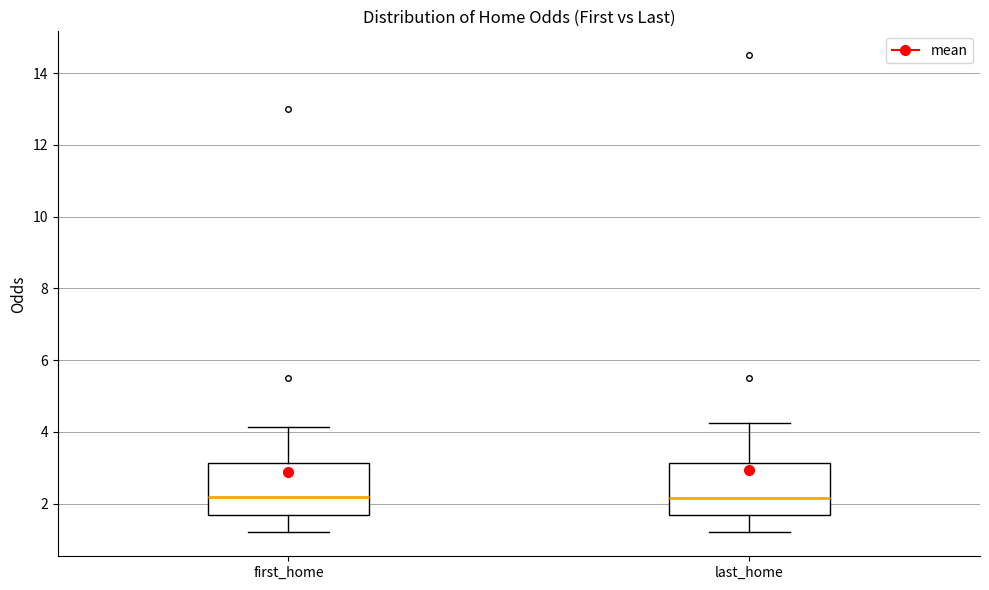

Reading left to right, read every box against the y-axis: the position of its median line, the range the box covers, and the ends of its whiskers. The values are not printed on the chart, so give them approximately, as read against the axis.

first_home: median 2.2, box 1.6 to 3.2, whiskers 1.2 to 4.2
last_home: median 2.2, box 1.6 to 3.2, whiskers 1.2 to 4.2